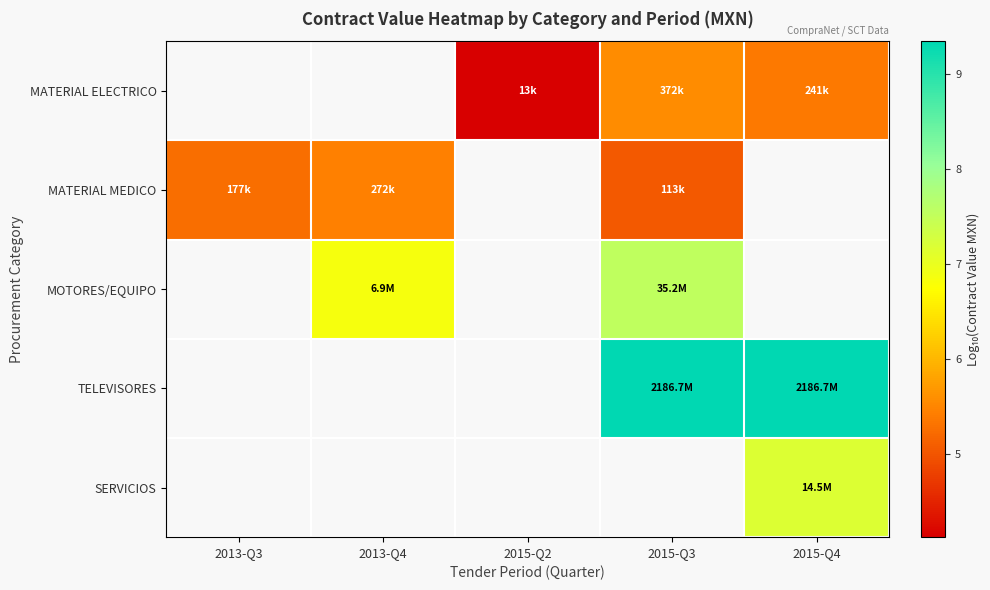

Between 2013-Q4 and 2015-Q2, which is larger?

2015-Q2